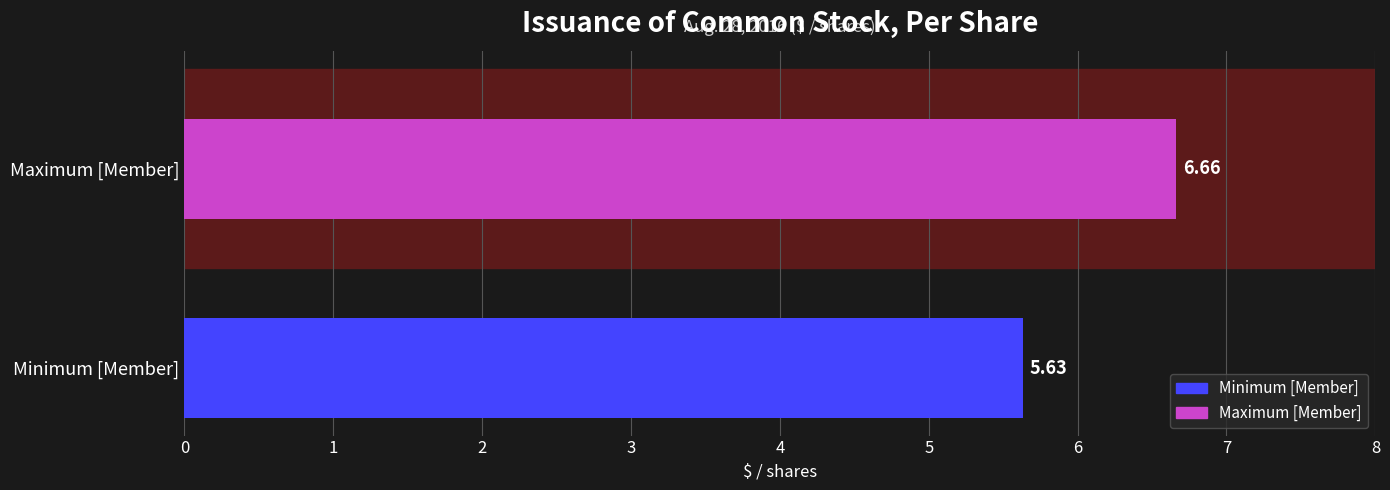

Rank the series by their maximum value, from lowest to highest.

Minimum [Member], Maximum [Member]